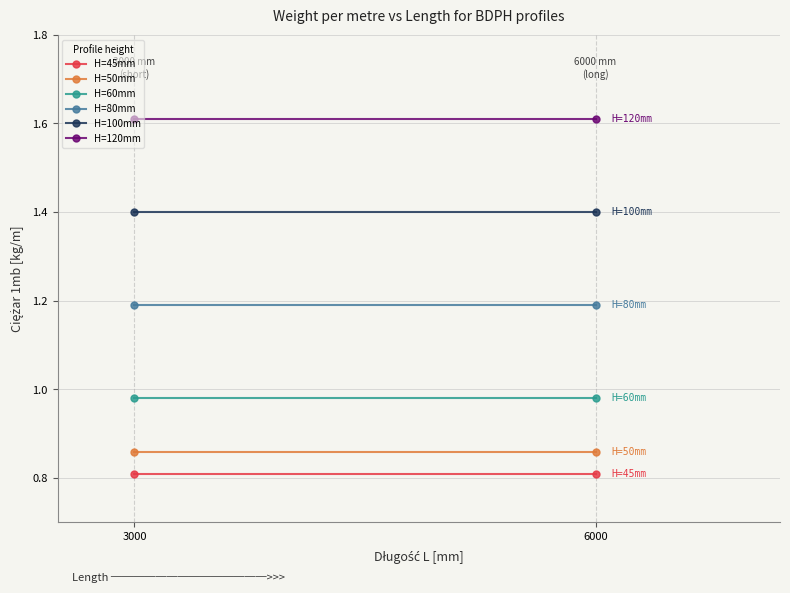

Which series has the widest spread of values?

H=45mm